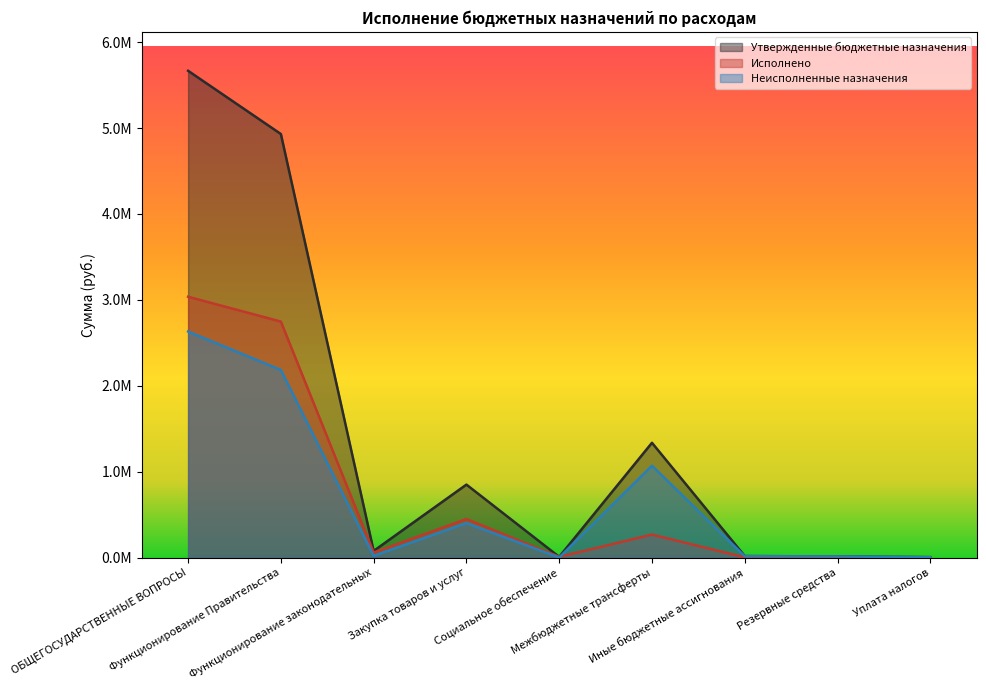

Rank the categories by Неисполненные назначения value from lowest to highest.

Социальное обеспечение, Уплата налогов, Резервные средства, Иные бюджетные ассигнования, Функционирование законодательных, Закупка товаров и услуг, Межбюджетные трансферты, Функционирование Правительства, ОБЩЕГОСУДАРСТВЕННЫЕ ВОПРОСЫ